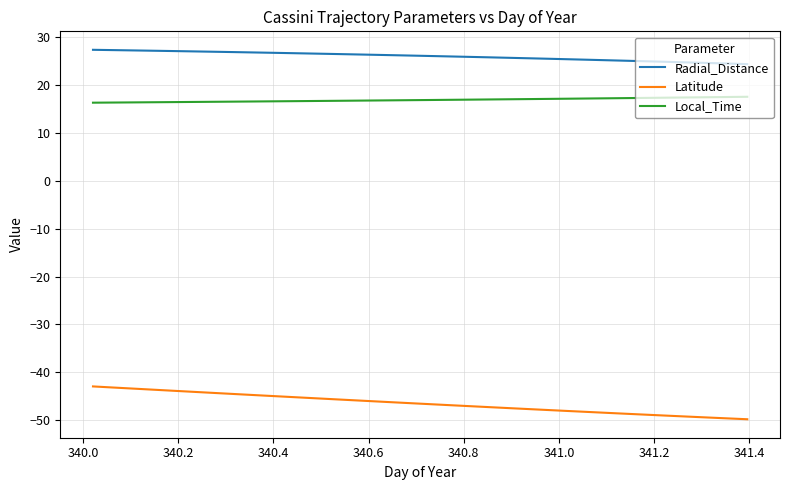

What is the difference between the second highest and second lowest values in the Radial_Distance series?

2.8